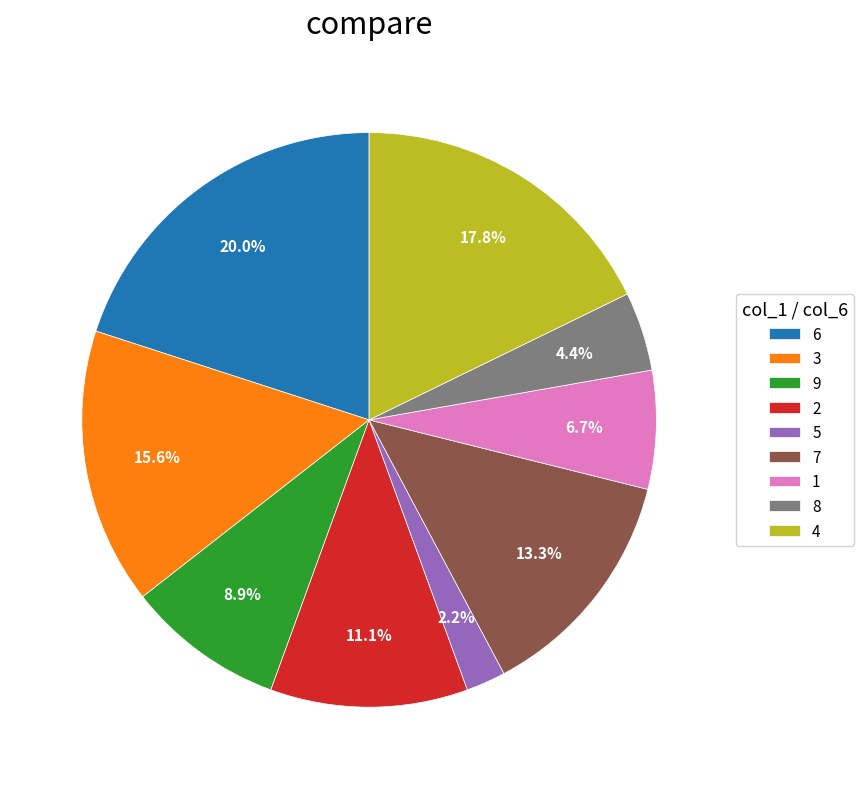

Is 5 the majority of the pie?

No